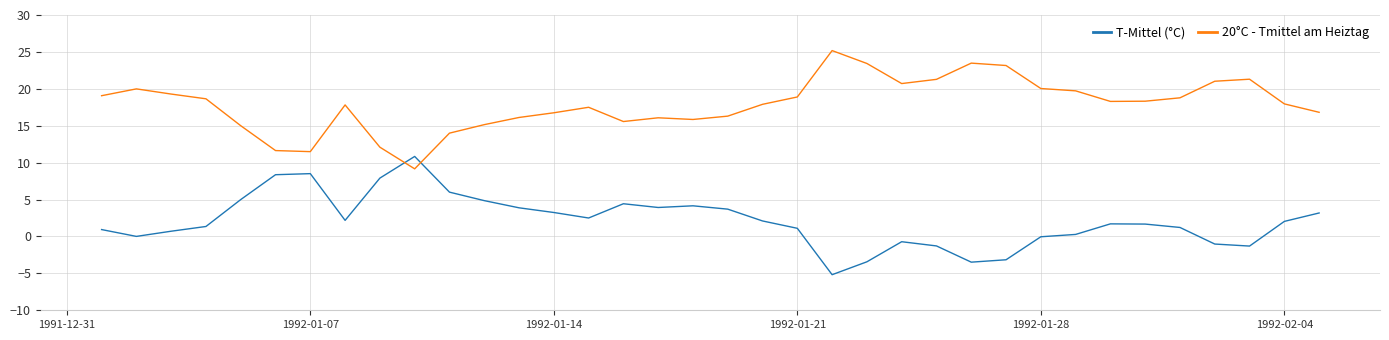

List the series in order of their peak value, highest first.

20°C - Tmittel am Heiztag, T-Mittel (°C)